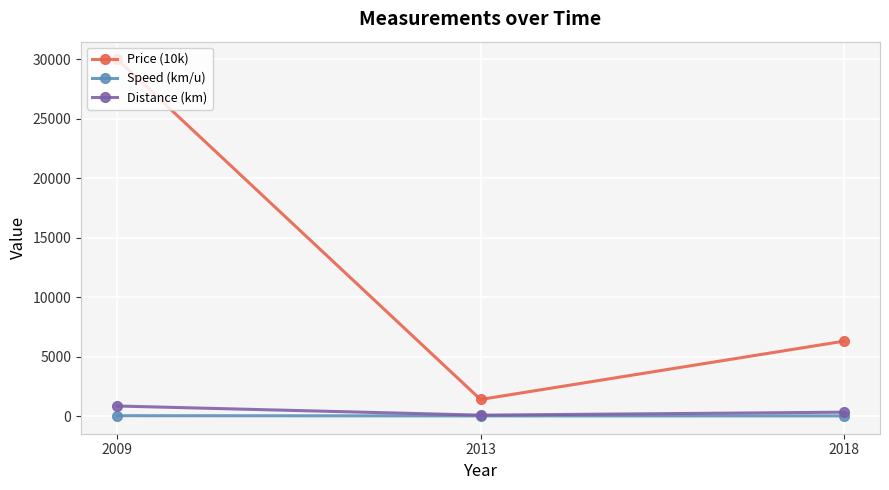

What is the highest value of the Distance (km) series?

850.0